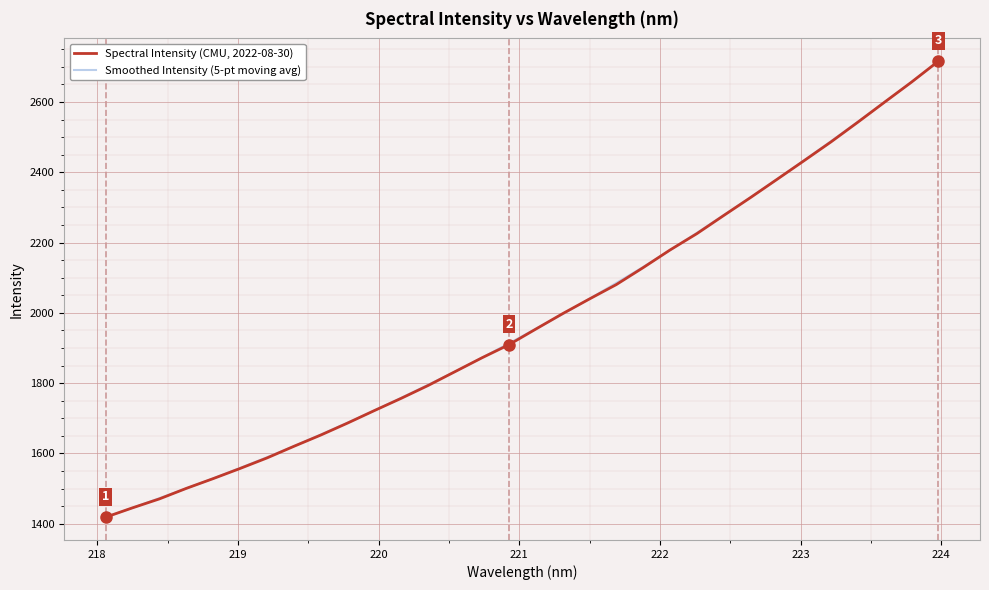

What is the lowest value of the Spectral Intensity (CMU, 2022-08-30) series?

1418.5